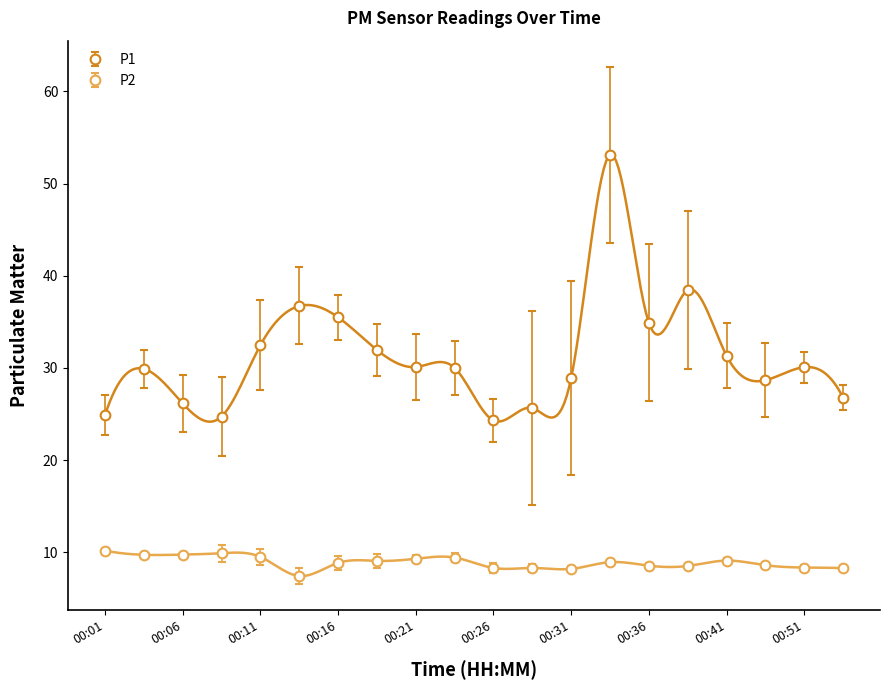

How many lines are shown in the chart?

2